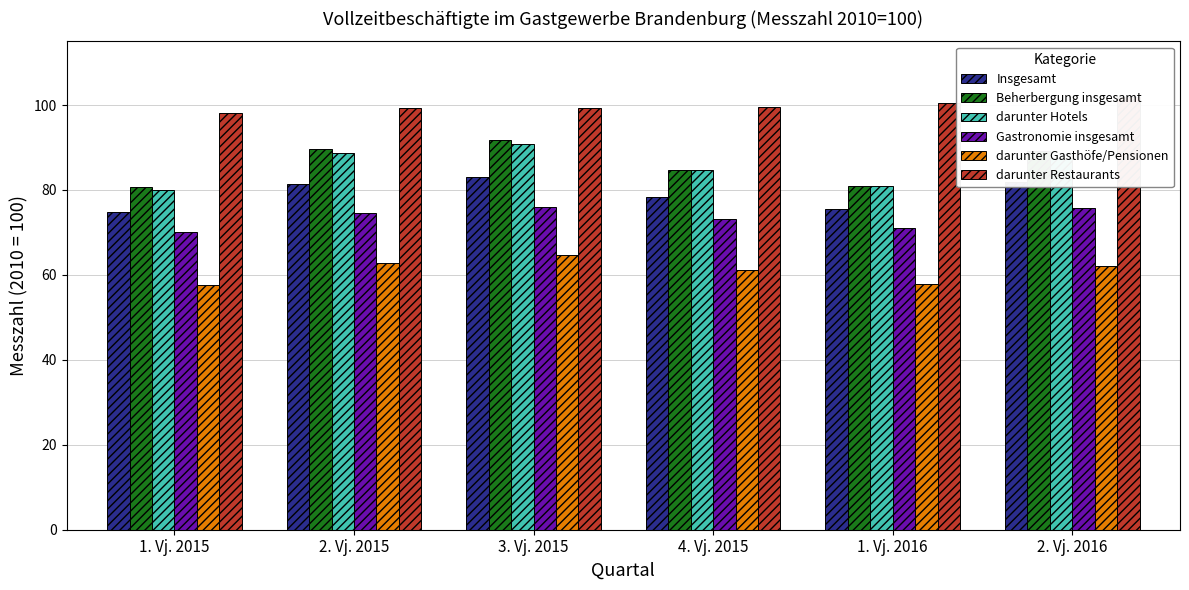

How many bars are there in total?

36